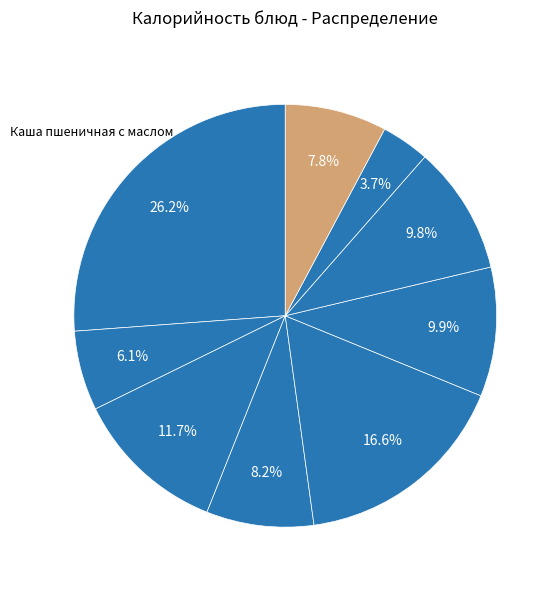

Count the number of slices in the pie.

9